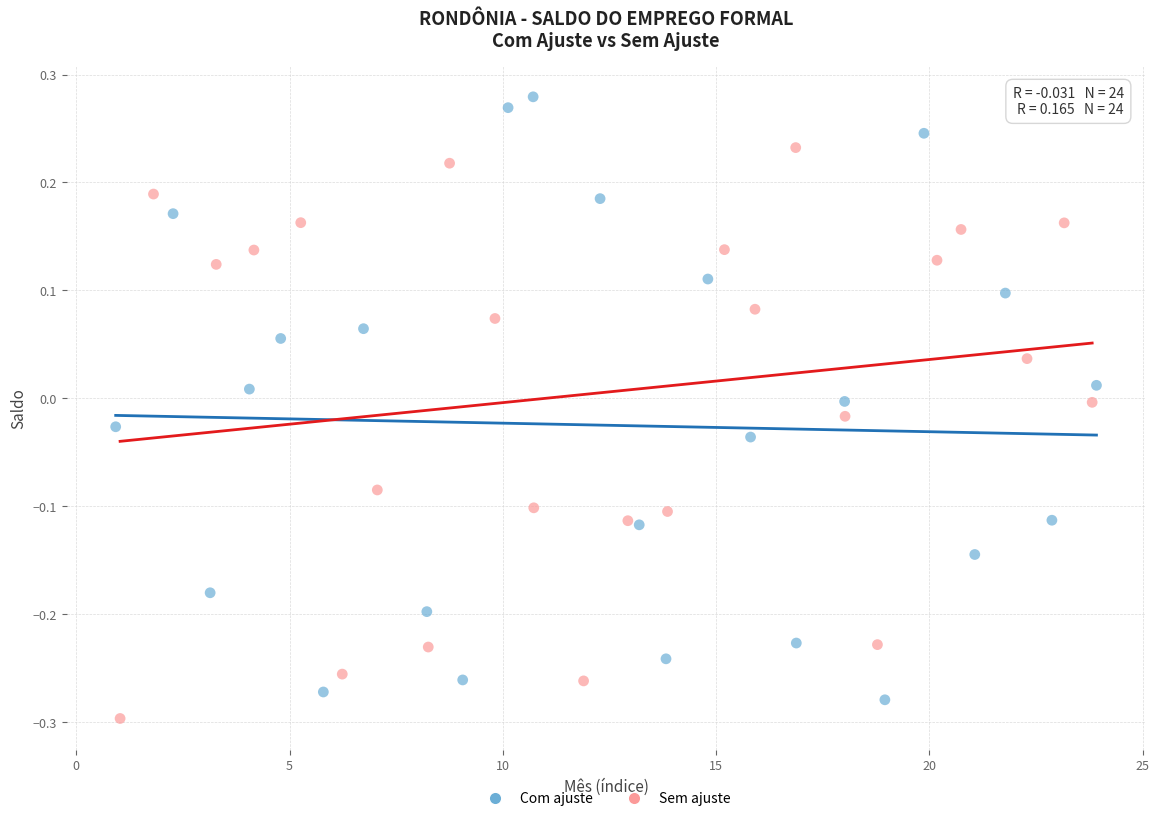

Which series contains the highest Y value?

Com ajuste